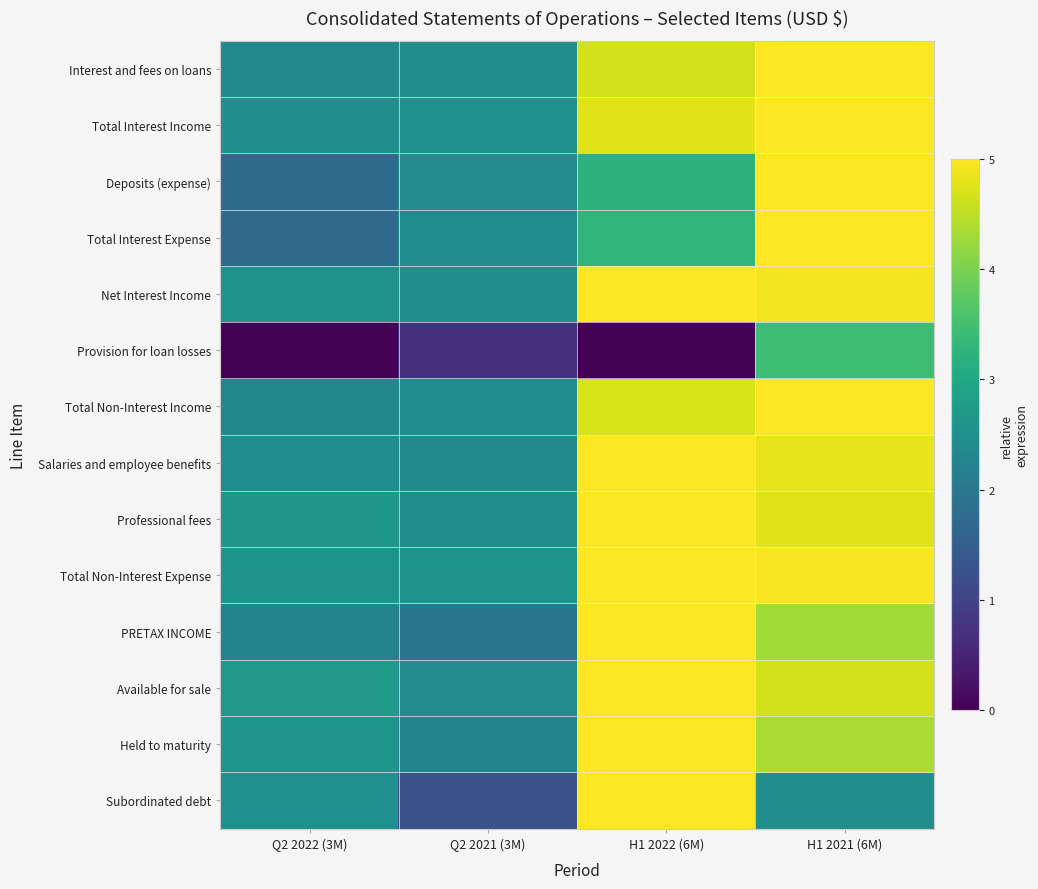

Reading left to right, transcribe all the data shown in this chart.

Interest and fees on loans: Q2 2022 (3M)=2.4	Q2 2021 (3M)=2.5	H1 2022 (6M)=4.7	H1 2021 (6M)=5.0
Total Interest Income: Q2 2022 (3M)=2.4	Q2 2021 (3M)=2.5	H1 2022 (6M)=4.8	H1 2021 (6M)=5.0
Deposits (expense): Q2 2022 (3M)=1.8	Q2 2021 (3M)=2.4	H1 2022 (6M)=3.2	H1 2021 (6M)=5.0
Total Interest Expense: Q2 2022 (3M)=1.7	Q2 2021 (3M)=2.4	H1 2022 (6M)=3.3	H1 2021 (6M)=5.0
Net Interest Income: Q2 2022 (3M)=2.5	Q2 2021 (3M)=2.5	H1 2022 (6M)=5.0	H1 2021 (6M)=4.9
Provision for loan losses: Q2 2022 (3M)=-2.2	Q2 2021 (3M)=0.7	H1 2022 (6M)=-5.0	H1 2021 (6M)=3.4
Total Non-Interest Income: Q2 2022 (3M)=2.3	Q2 2021 (3M)=2.4	H1 2022 (6M)=4.7	H1 2021 (6M)=5.0
Salaries and employee benefits: Q2 2022 (3M)=2.4	Q2 2021 (3M)=2.4	H1 2022 (6M)=5.0	H1 2021 (6M)=4.8
Professional fees: Q2 2022 (3M)=2.7	Q2 2021 (3M)=2.5	H1 2022 (6M)=5.0	H1 2021 (6M)=4.8
Total Non-Interest Expense: Q2 2022 (3M)=2.6	Q2 2021 (3M)=2.6	H1 2022 (6M)=5.0	H1 2021 (6M)=4.9
PRETAX INCOME: Q2 2022 (3M)=2.3	Q2 2021 (3M)=1.9	H1 2022 (6M)=5.0	H1 2021 (6M)=4.3
Available for sale: Q2 2022 (3M)=2.7	Q2 2021 (3M)=2.4	H1 2022 (6M)=5.0	H1 2021 (6M)=4.7
Held to maturity: Q2 2022 (3M)=2.6	Q2 2021 (3M)=2.3	H1 2022 (6M)=5.0	H1 2021 (6M)=4.4
Subordinated debt: Q2 2022 (3M)=2.5	Q2 2021 (3M)=1.2	H1 2022 (6M)=5.0	H1 2021 (6M)=2.5